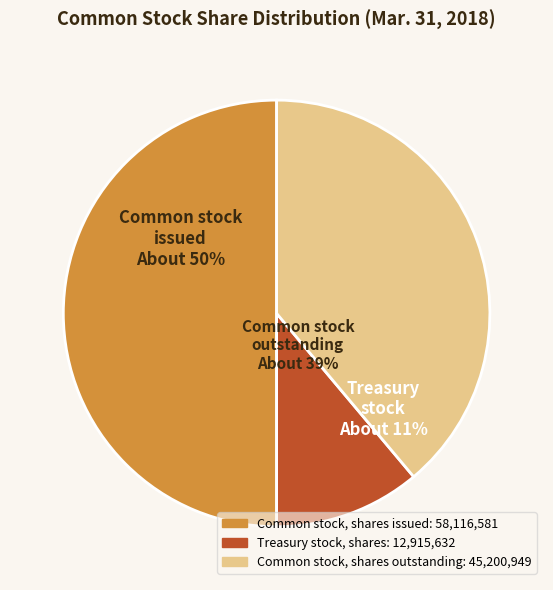

How many slices are in this pie chart?

3